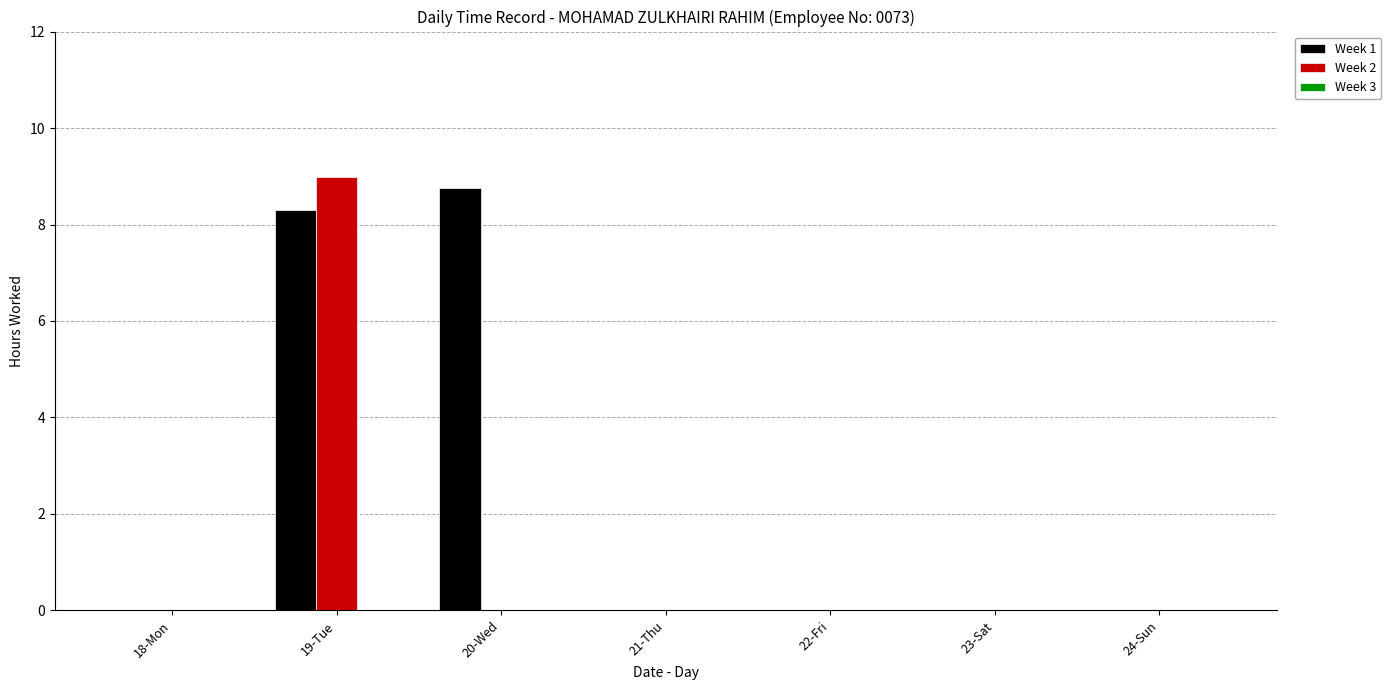

What is the sum of all Week 1 values?

17.1